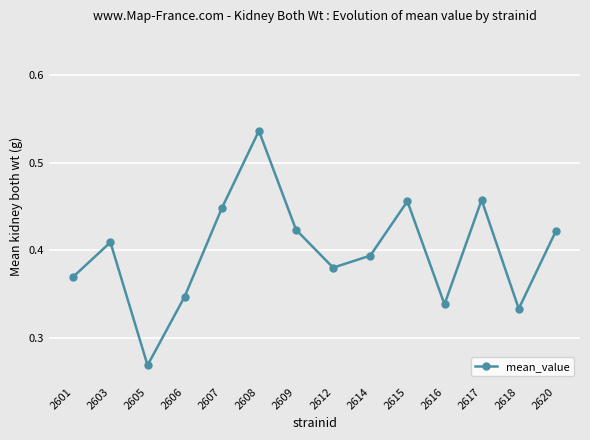

The value at 2620 is 0.7. True or false?

False